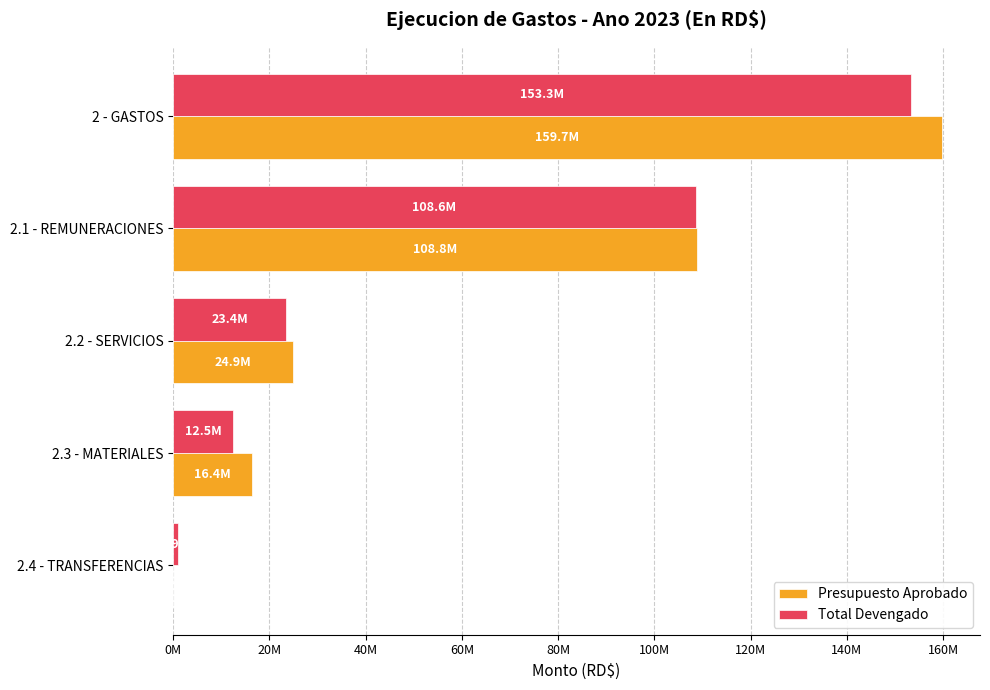

What are all the series names shown in the legend?

Presupuesto Aprobado, Total Devengado